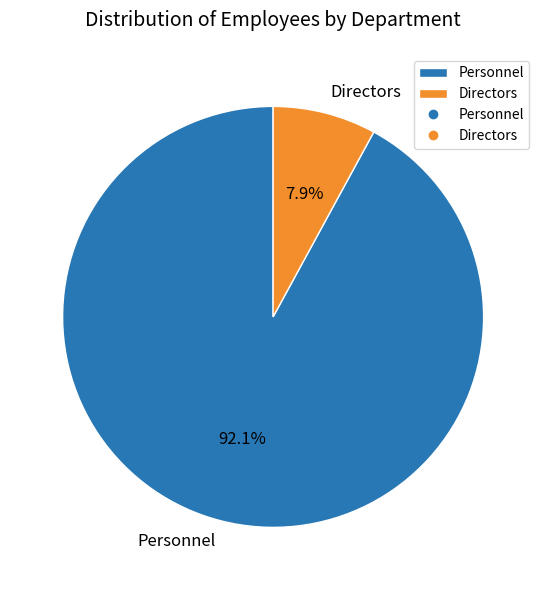

What percentage is the Personnel slice, to the nearest percent?

92%